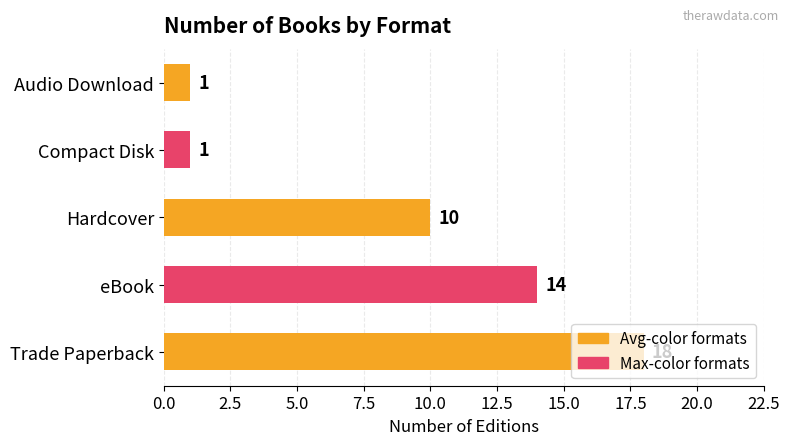

What is the change in value from Hardcover to Audio Download?

-9